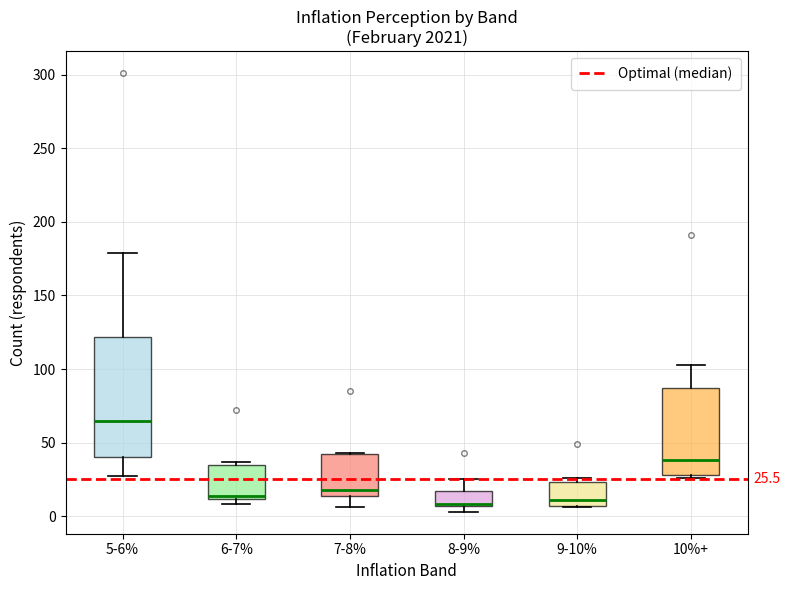

Comparing the boxes themselves (not the whiskers), which one is the tallest?

5-6%